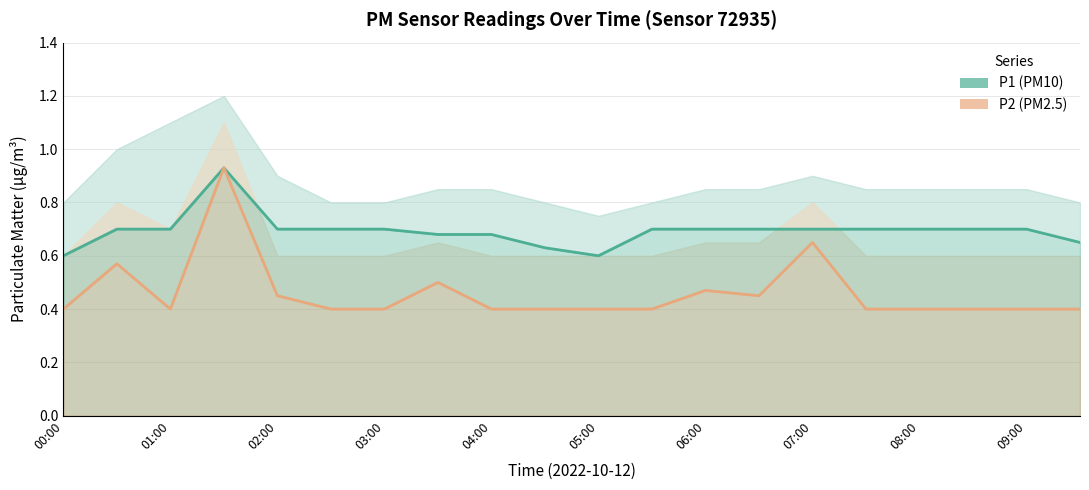

What is the value of the P2 point at the 1st from the left?

0.4